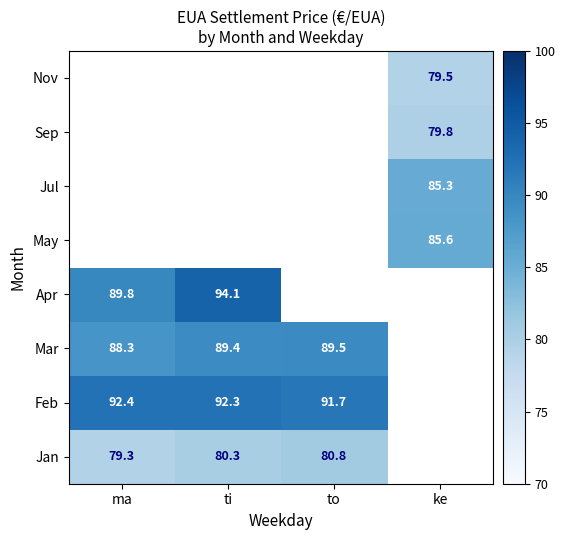

What is the difference between the Jan values at ti and to?

0.5